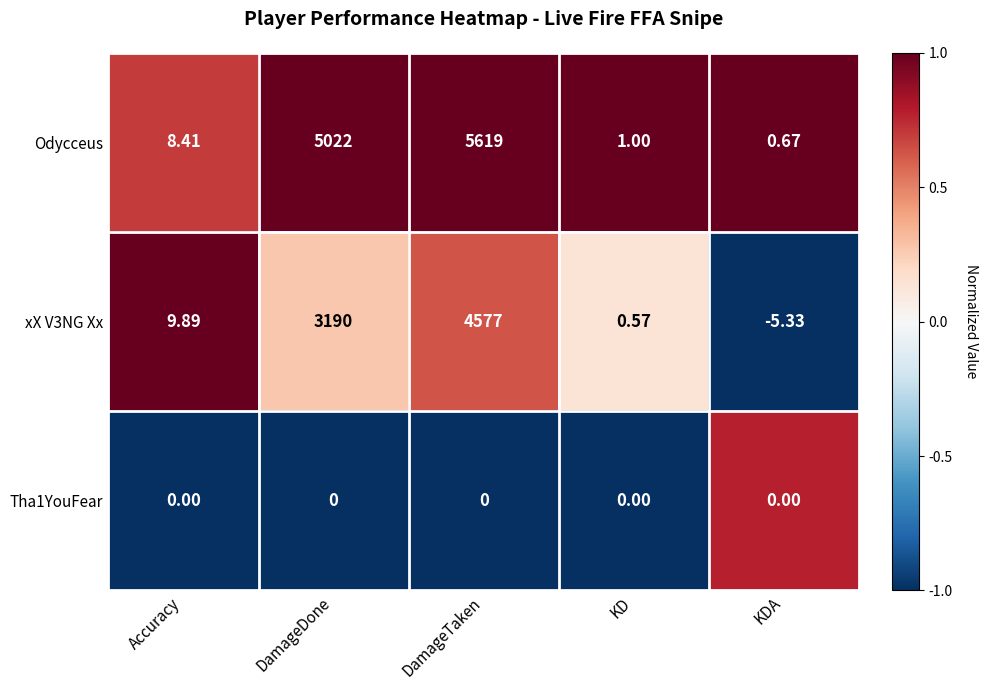

At which label does xX V3NG Xx first exceed 9?

Accuracy